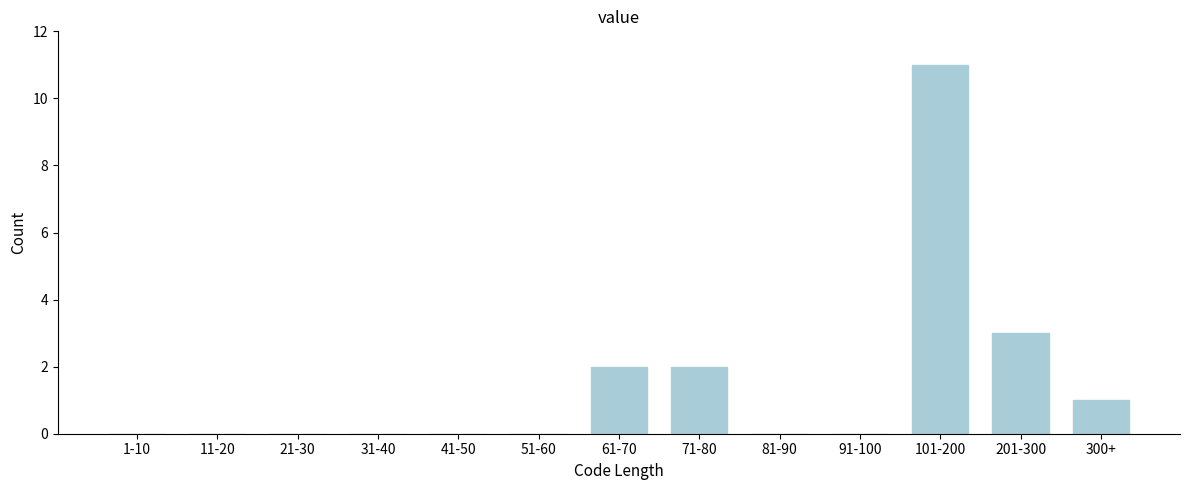

Reading left to right, transcribe all the data shown in this chart.

1-10=0	11-20=0	21-30=0	31-40=0	41-50=0	51-60=0	61-70=2	71-80=2	81-90=0	91-100=0	101-200=11	201-300=3	300+=1